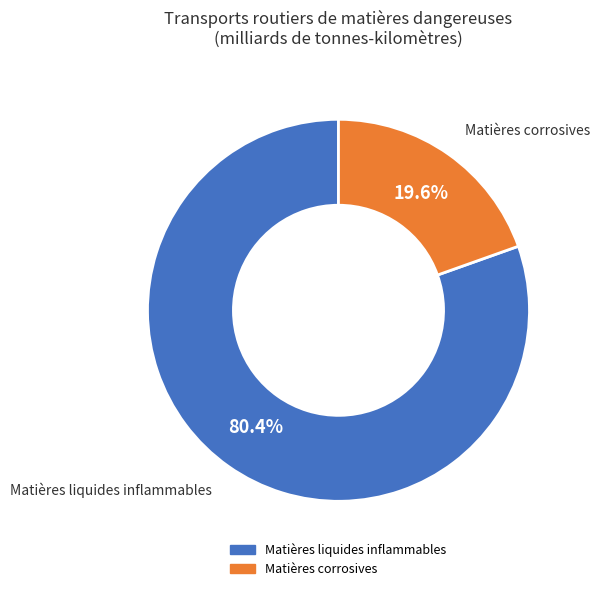

Which slice is the largest?

Matières liquides inflammables